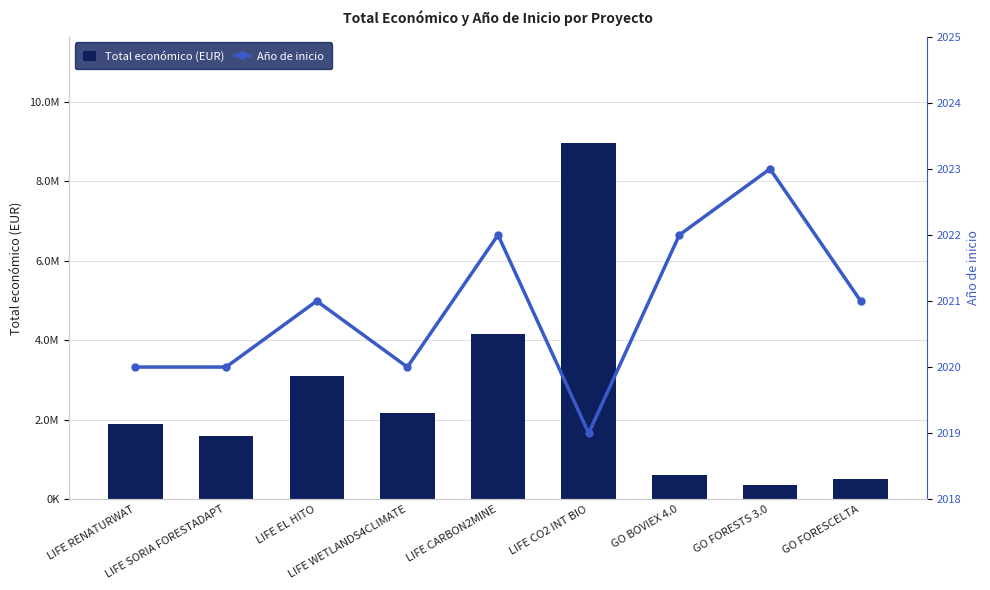

What is the label of the 7th bar from the left?

GO BOVIEX 4.0